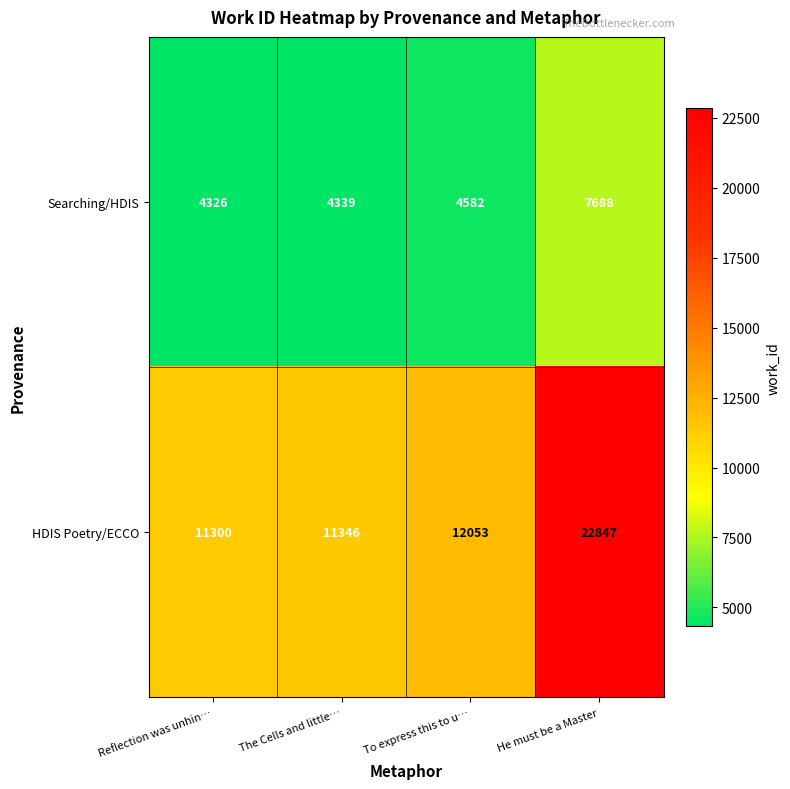

Which series has the largest range (max minus min)?

HDIS Poetry/ECCO